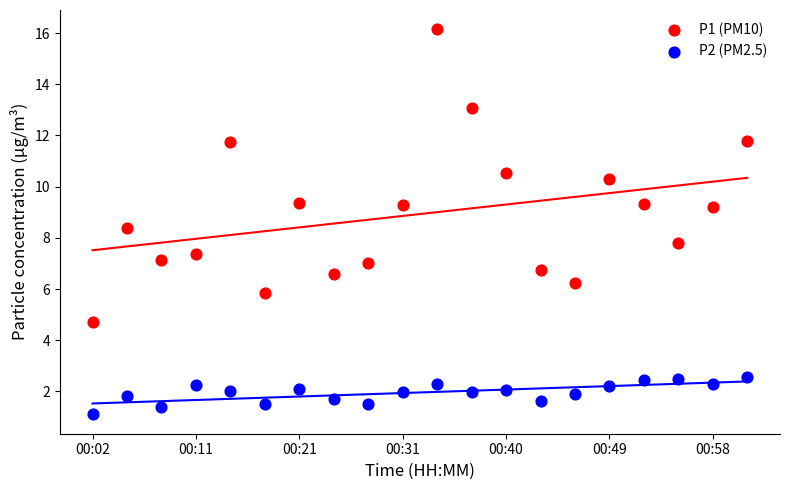

What are all the series names shown in the legend?

P1 (PM10), P2 (PM2.5)